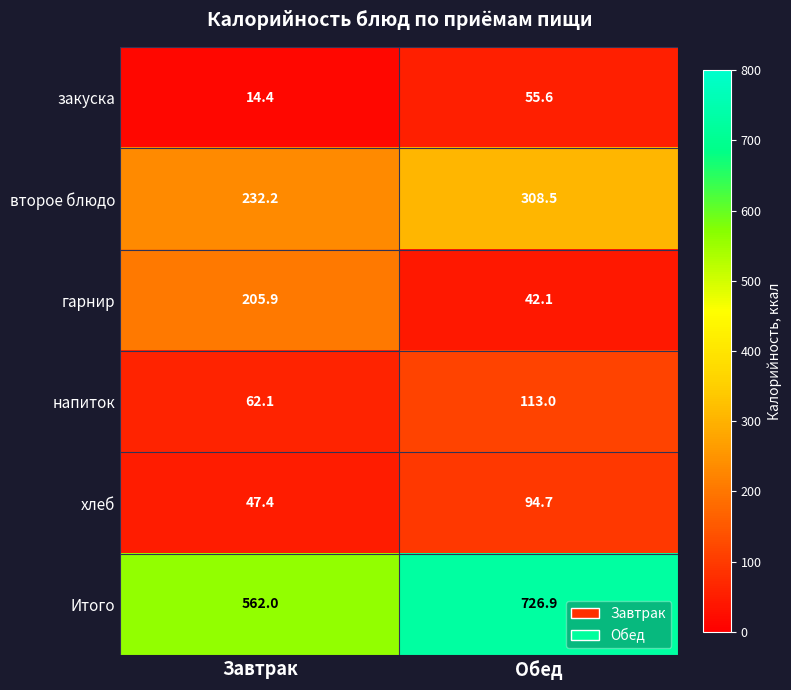

Which category has the highest value in the напиток series?

Обед